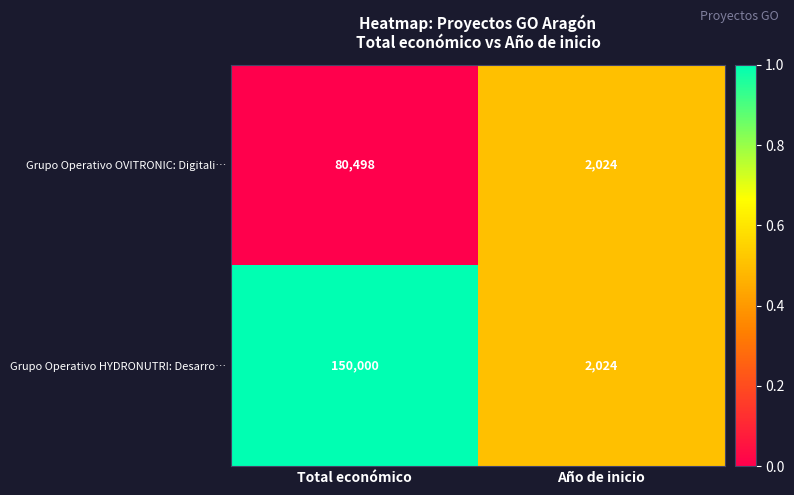

True or false: Grupo Operativo HYDRONUTRI: Desarro… has a value of 2024 at Año de inicio.

True